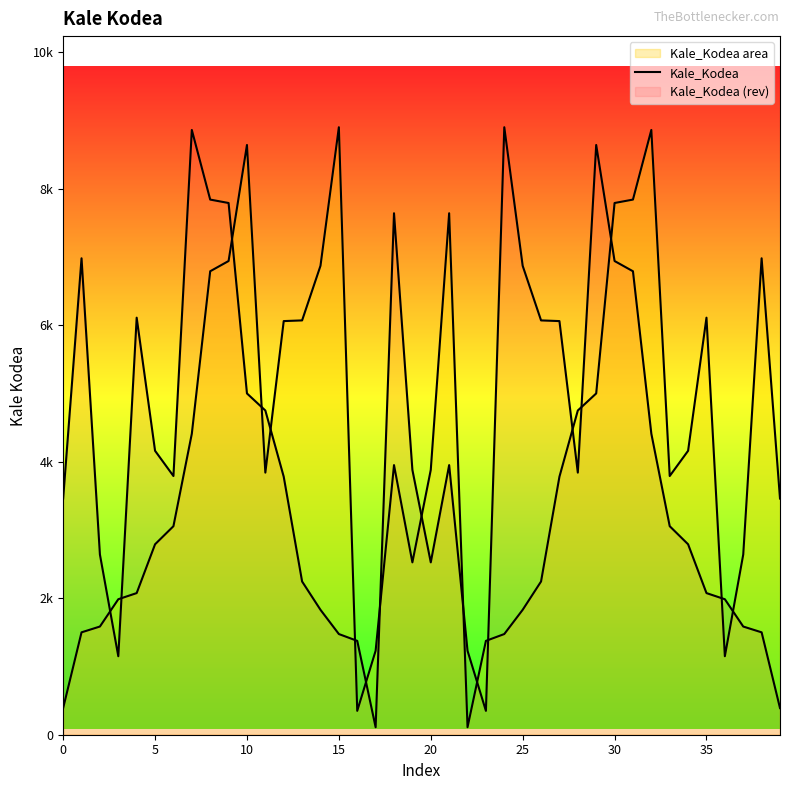

Is this an area chart (filled region under the line)?

No